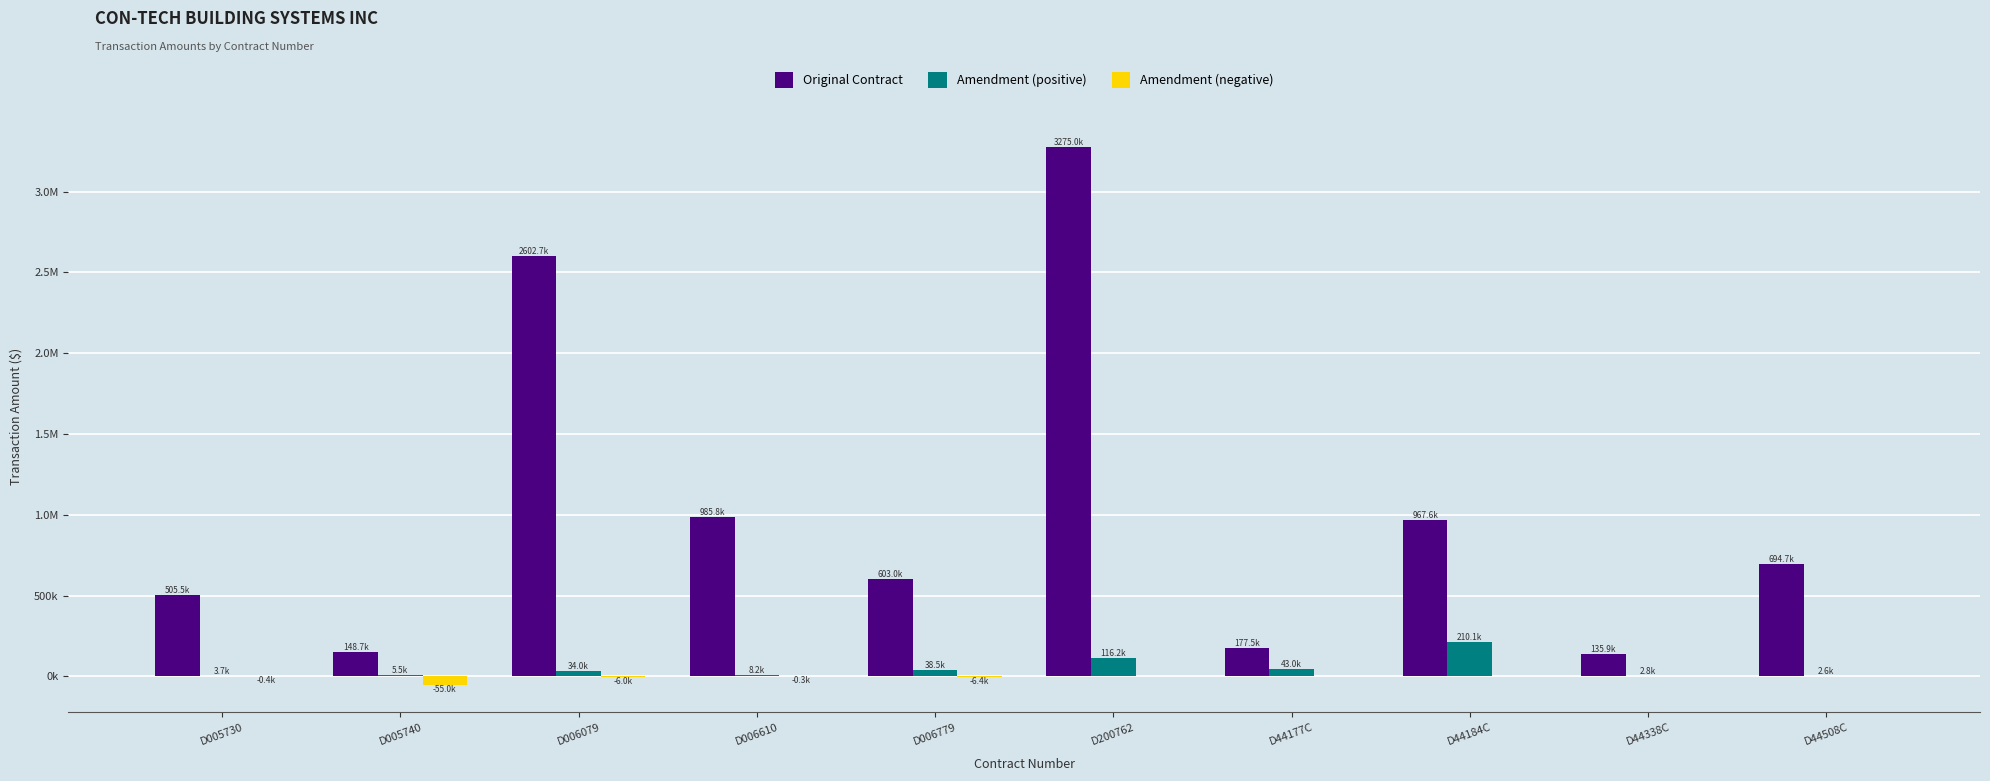

What are all the series names shown in the legend?

Original Contract, Amendment (positive), Amendment (negative)